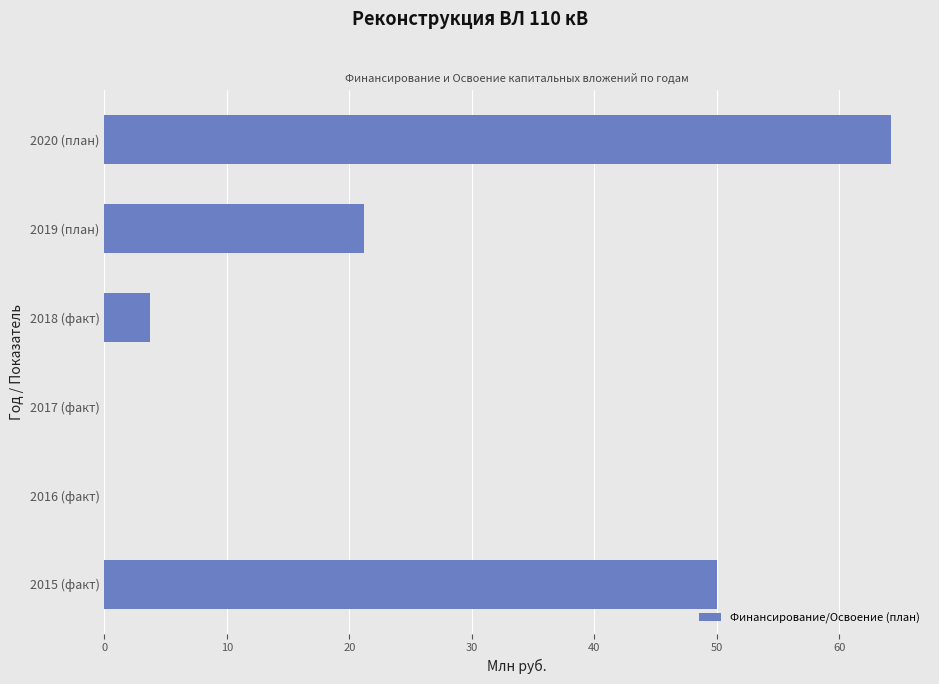

Reading bottom to top, transcribe all the data shown in this chart.

2015 (факт)=50.0	2016 (факт)=0.0	2017 (факт)=0.0	2018 (факт)=3.8	2019 (план)=21.2	2020 (план)=64.2